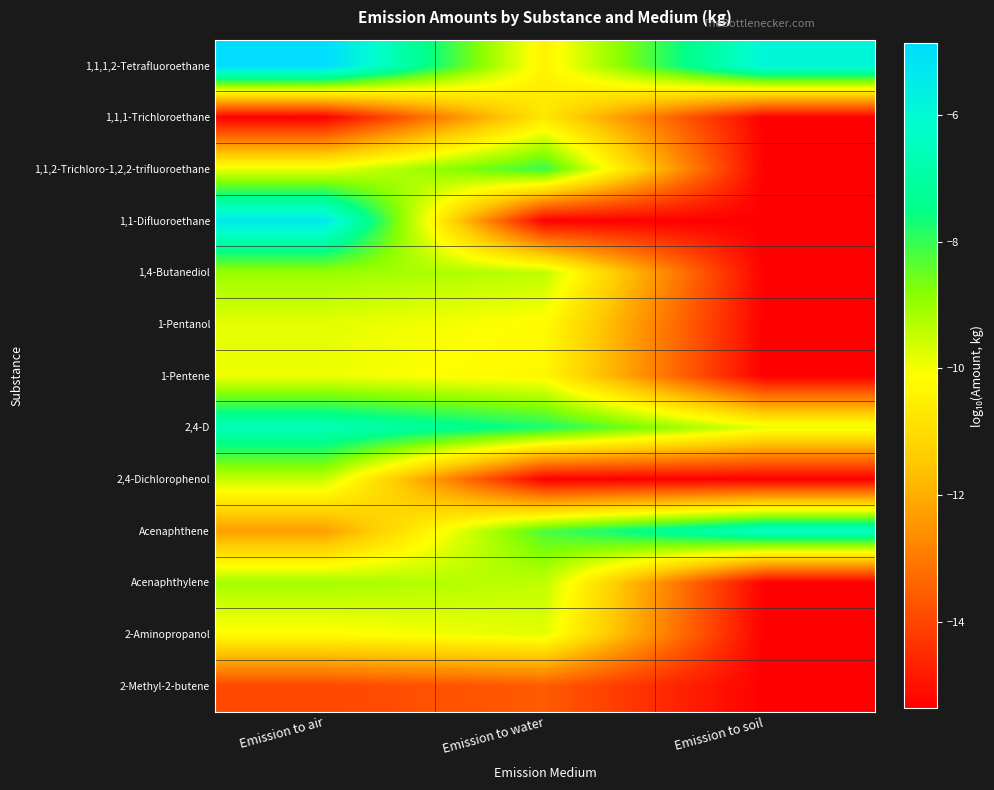

List the series in order of their peak value, lowest first.

2-Methyl-2-butene, 1,1,1-Trichloroethane, 1-Pentene, 1-Pentanol, 2-Aminopropanol, 2,4-Dichlorophenol, Acenaphthylene, 1,4-Butanediol, 1,1,2-Trichloro-1,2,2-trifluoroethane, 2,4-D, Acenaphthene, 1,1-Difluoroethane, 1,1,1,2-Tetrafluoroethane